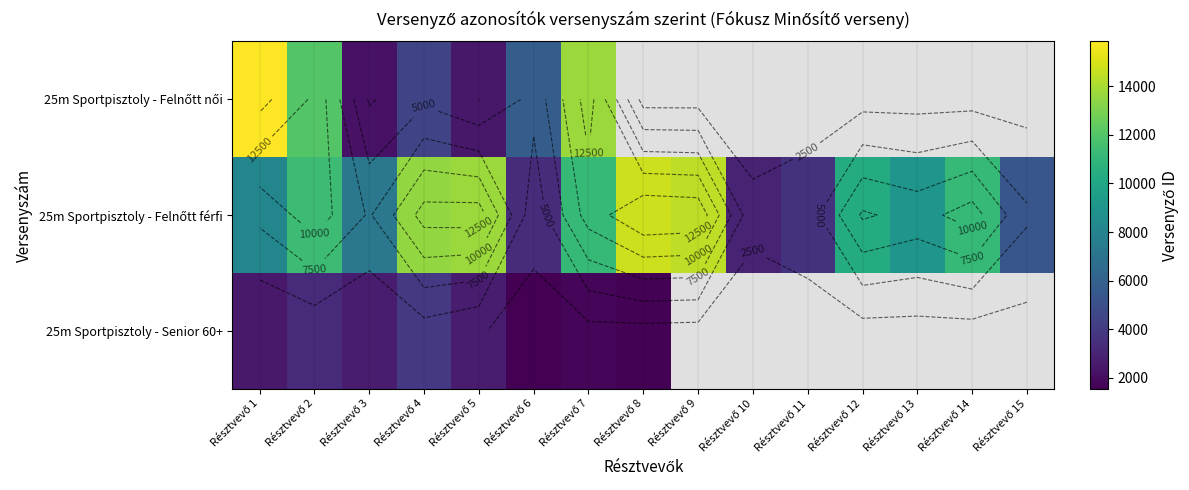

What is the approximate value of 25m Sportpisztoly - Senior 60+ at Résztvevő 1?

2546.0